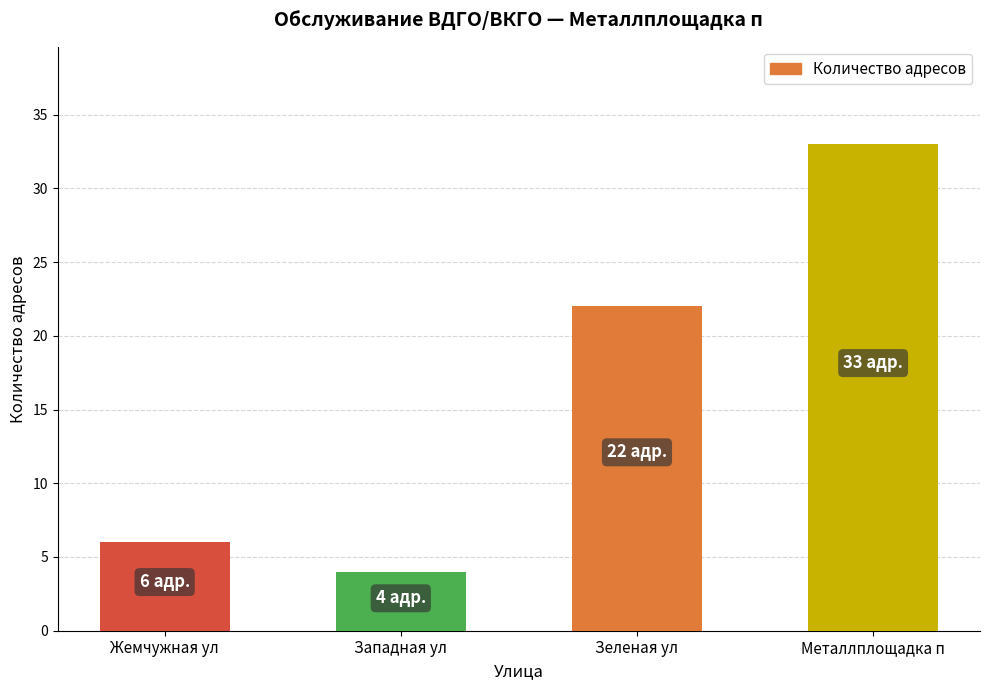

At which label is the value closest to 18?

Зеленая ул